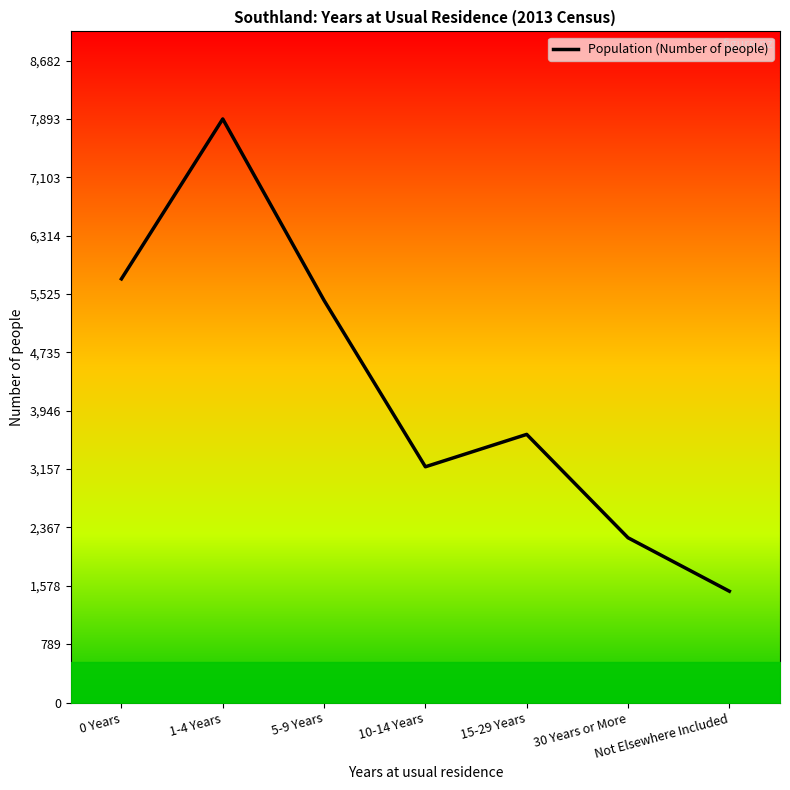

Which has a higher value, 0 Years or 1-4 Years?

1-4 Years